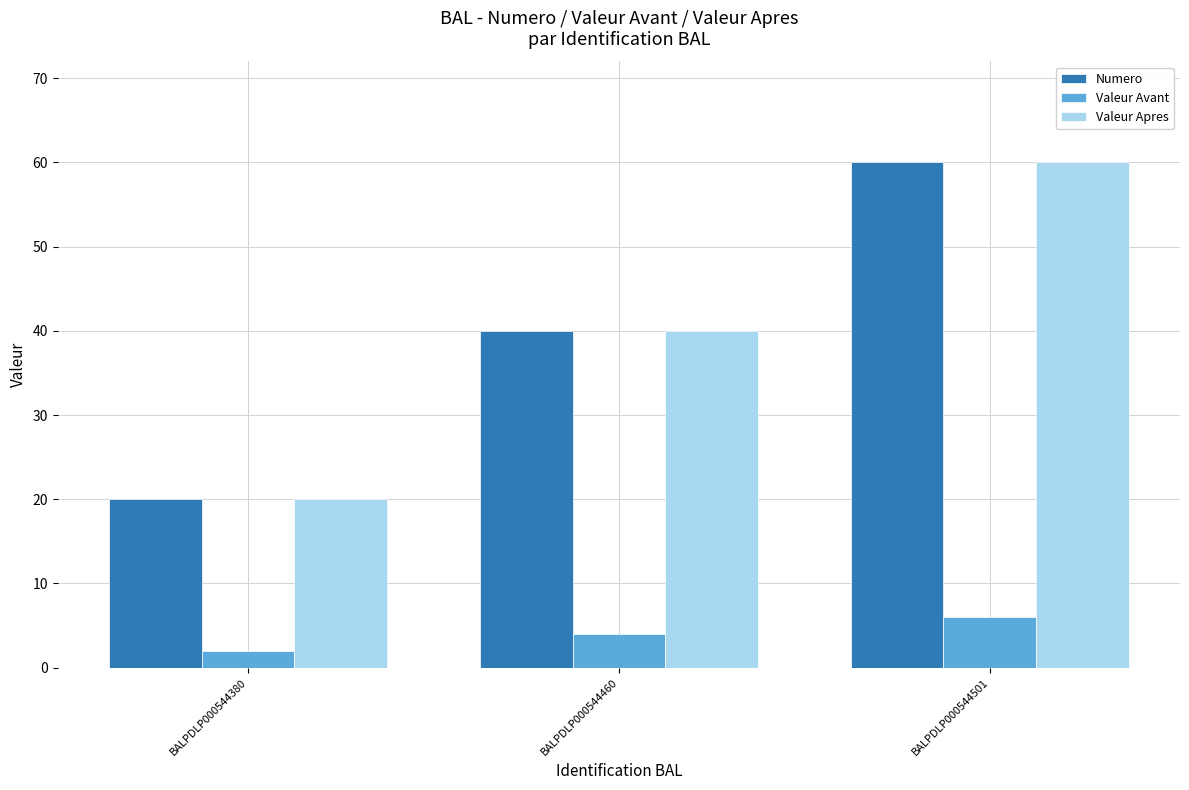

Is it true that Numero equals 69 at BALPDLP000544460?

False